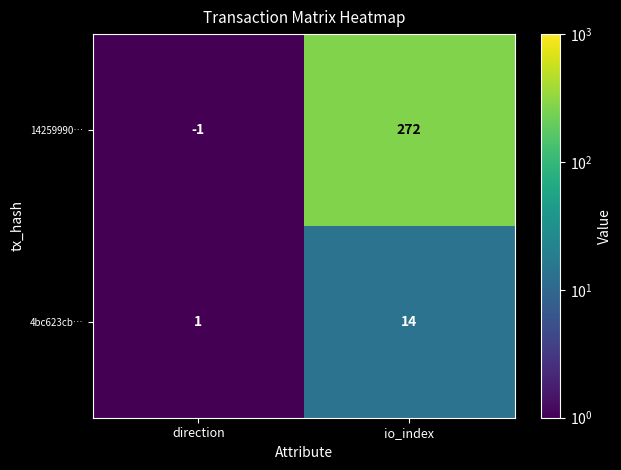

What is the difference between the highest and lowest values at io_index?

258